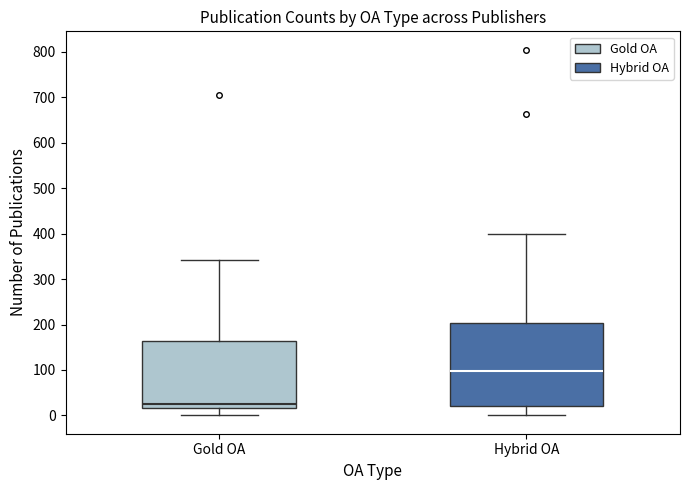

Reading left to right, read every box against the y-axis: the position of its median line, the range the box covers, and the ends of its whiskers. The values are not printed on the chart, so give them approximately, as read against the axis.

Gold OA: median 30, box 20 to 160, whiskers 0 to 340
Hybrid OA: median 100, box 20 to 200, whiskers 0 to 400